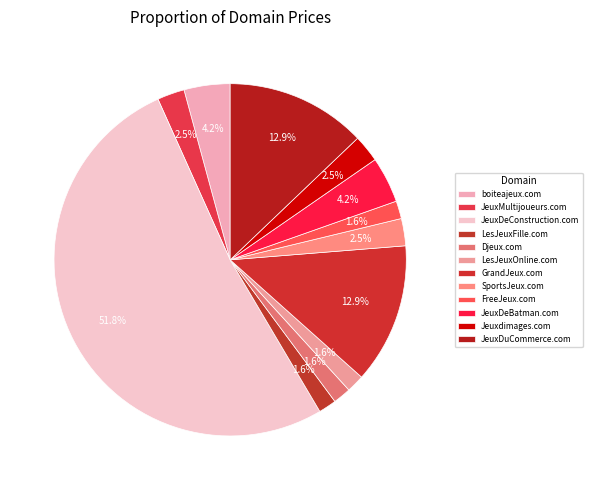

Is there a majority slice in this chart?

Yes